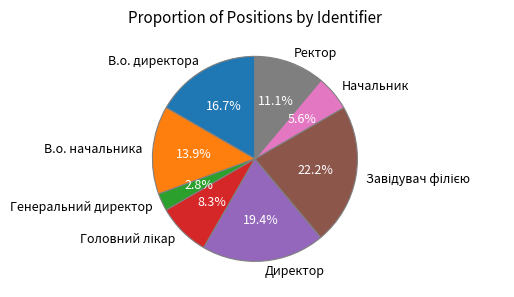

To the nearest percent, what is the average slice percentage?

12%